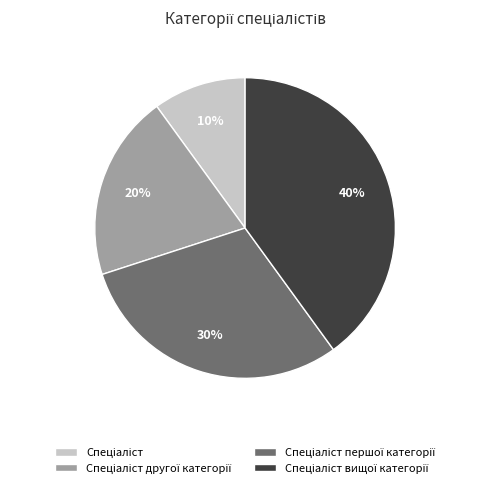

To the nearest percent, what is the difference between the largest and smallest slice percentages?

30%